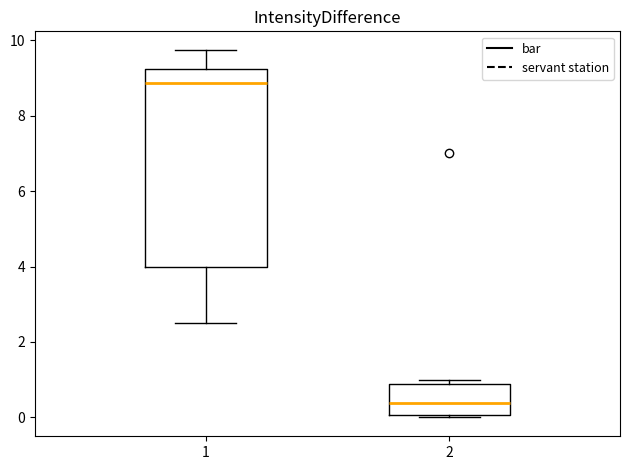

Reading left to right, transcribe this box plot: for each box, give where its median line is, the range the box spans, and where its two whiskers end, as read against the y-axis. The values are not printed on the chart, so give them approximately, as read against the axis.

1: median 8.8, box 4.0 to 9.2, whiskers 2.6 to 9.8
2: median 0.4, box 0.0 to 0.8, whiskers 0.0 (just below the box's lower edge) to 1.0